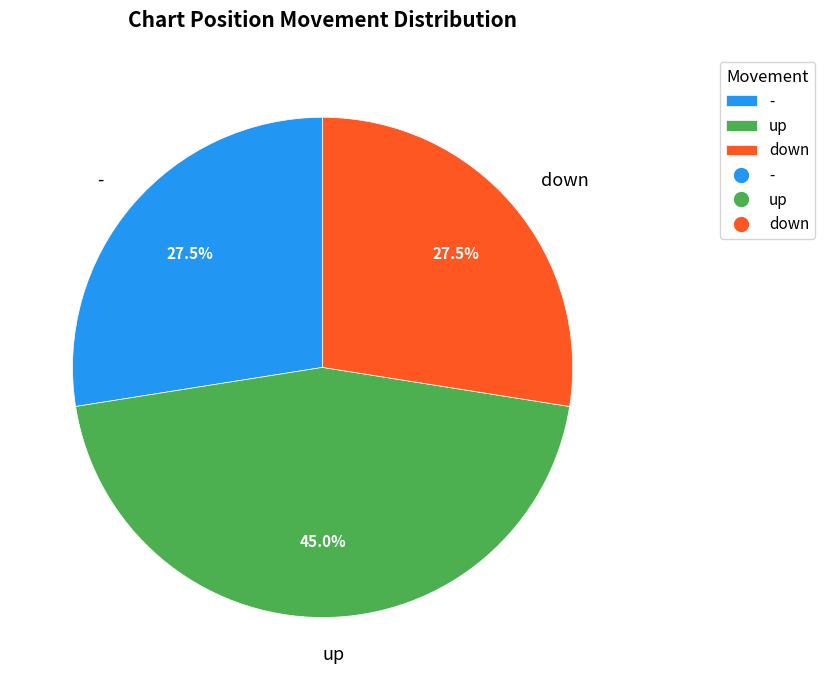

Which category has the biggest portion of the pie?

up